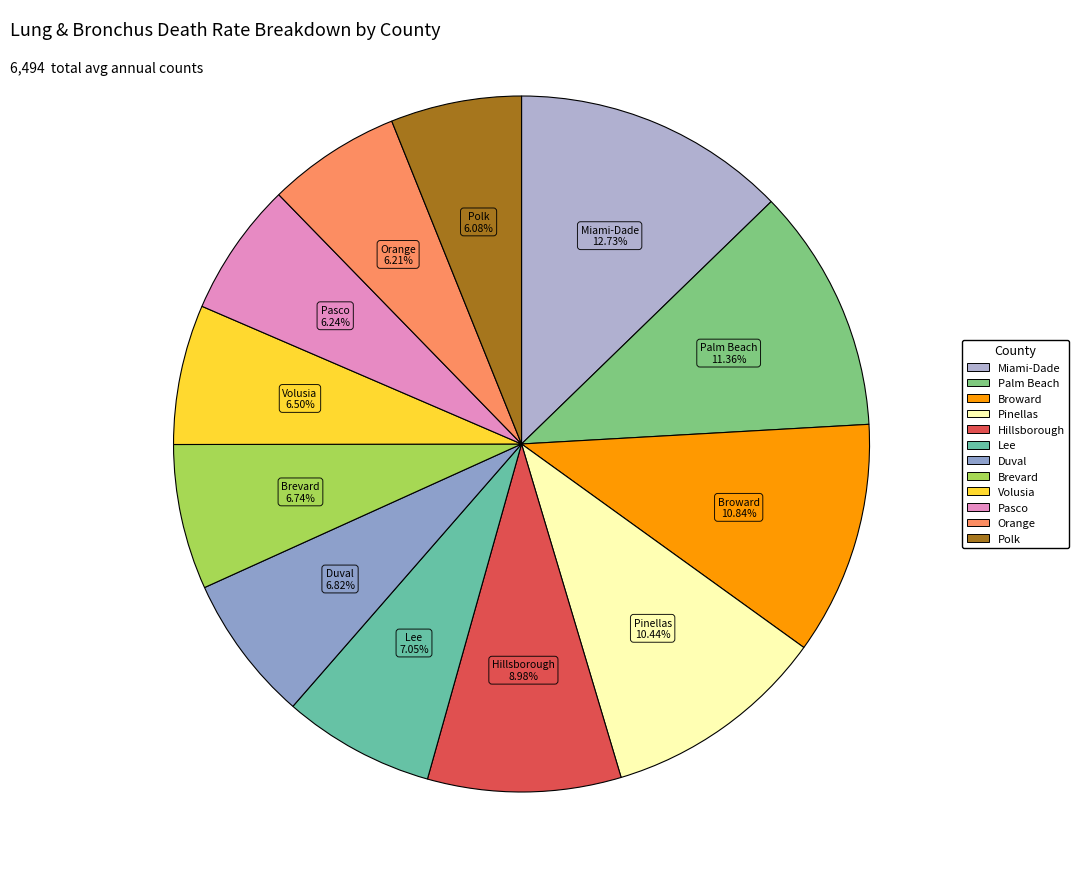

Does any single category account for the majority?

No